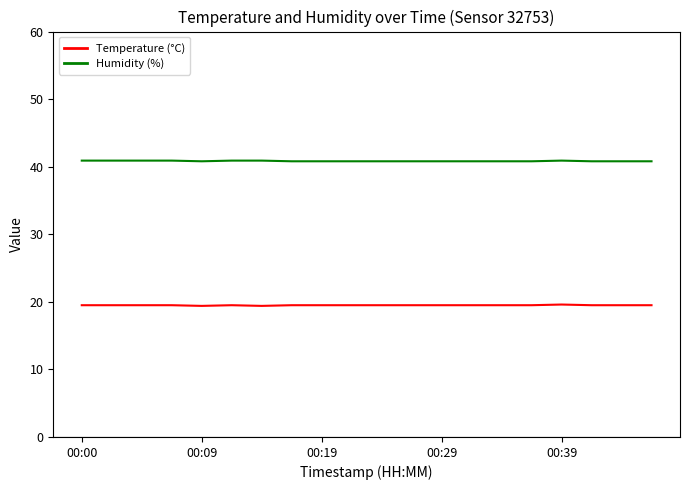

List the series in order of their overall mean, lowest first.

Temperature (°C), Humidity (%)